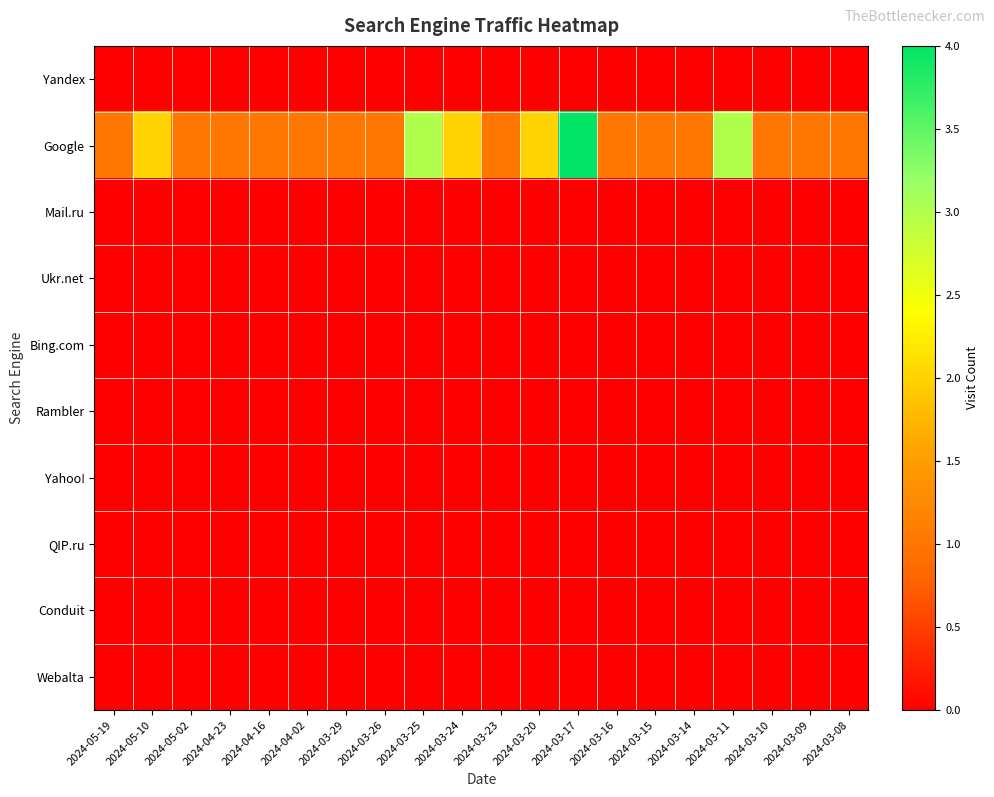

What is the spread (max minus min) of values at 2024-04-02?

1